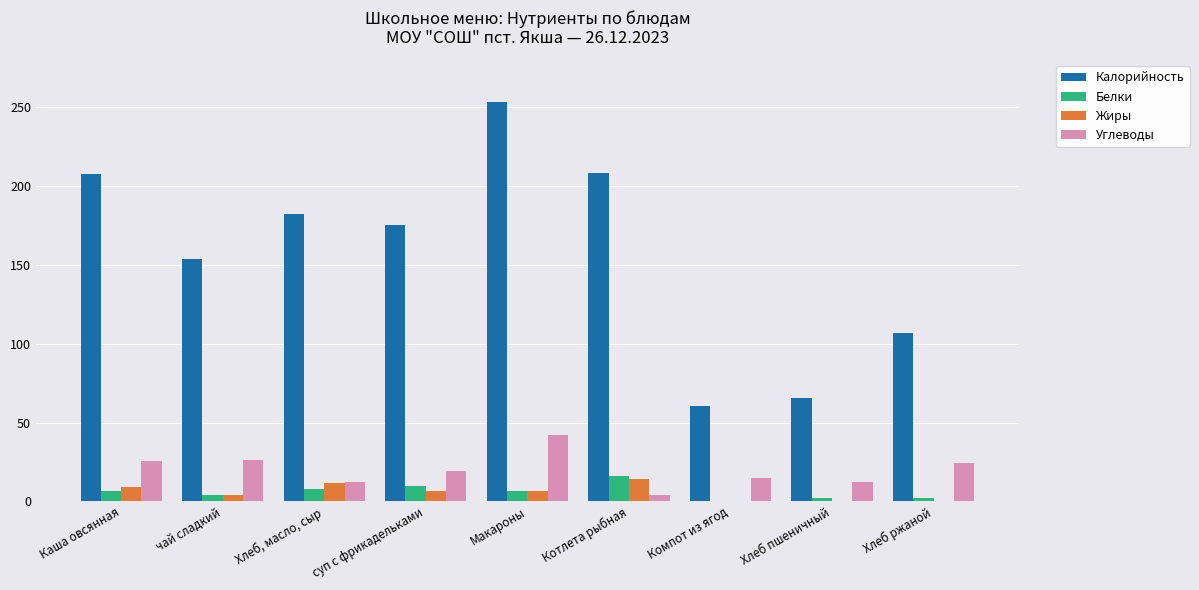

The value of Калорийность at Макароны is 253.3. True or false?

True